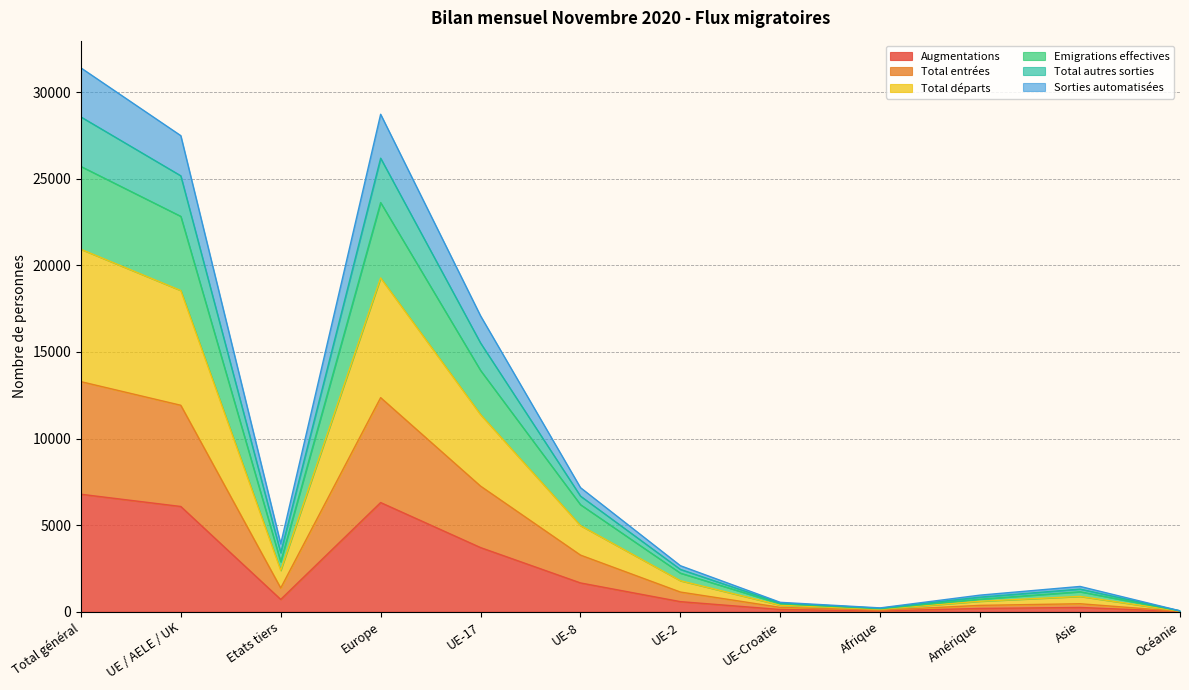

In Augmentations, how many points are lower than both neighbors (excluding endpoints)?

2